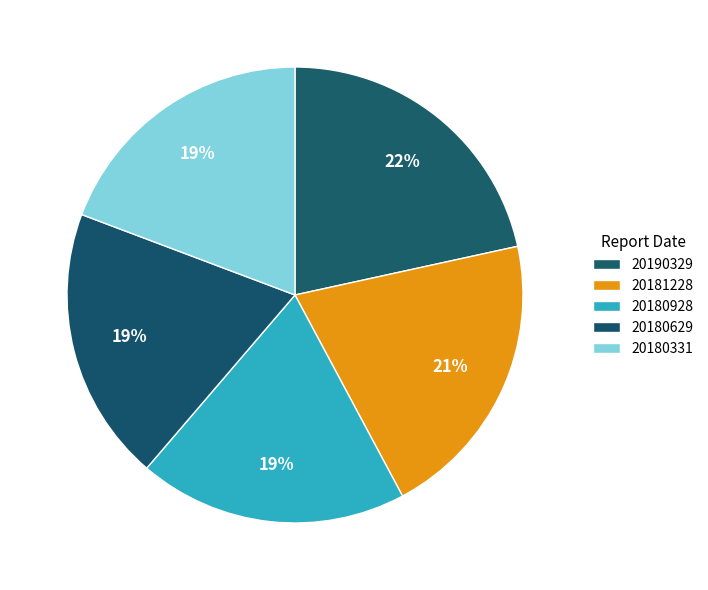

The 20190329 slice represents 33% of the pie. True or false?

False